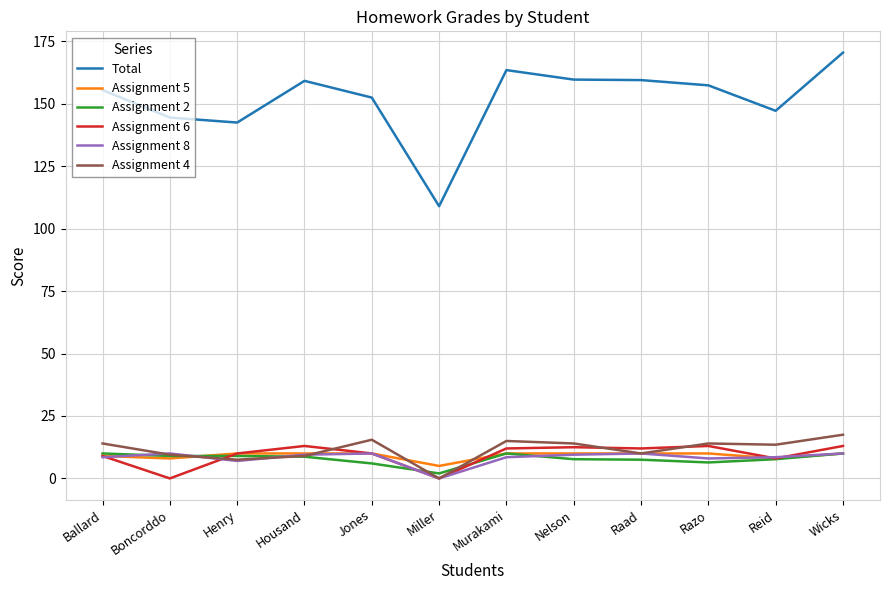

How many lines are shown in the chart?

6